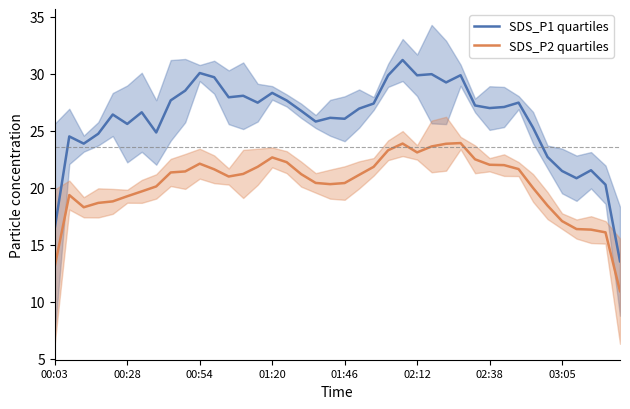

What are all the series names shown in the legend?

SDS_P1 quartiles, SDS_P2 quartiles